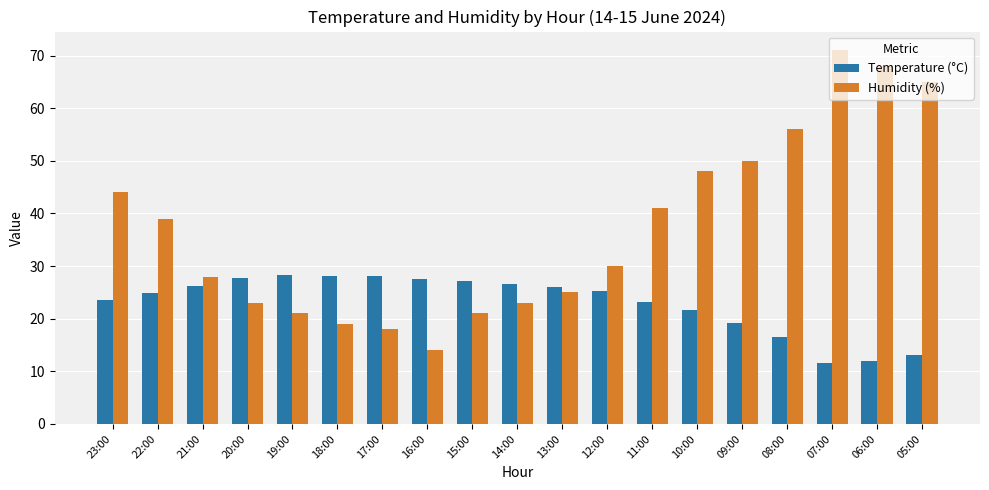

What is the difference between the highest and lowest values at 14:00?

3.6